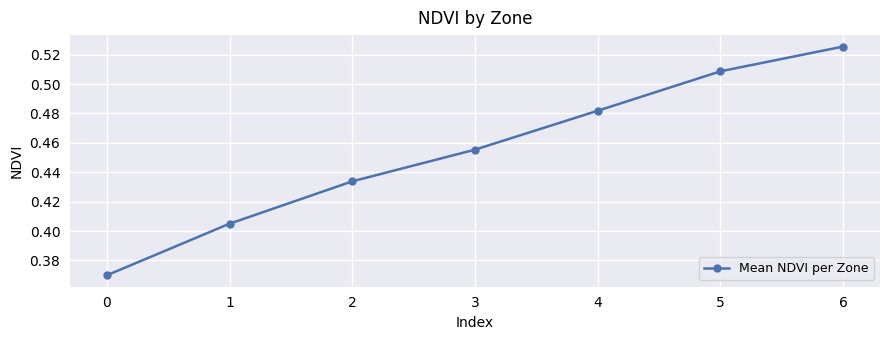

Is this an area chart (filled region under the line)?

No